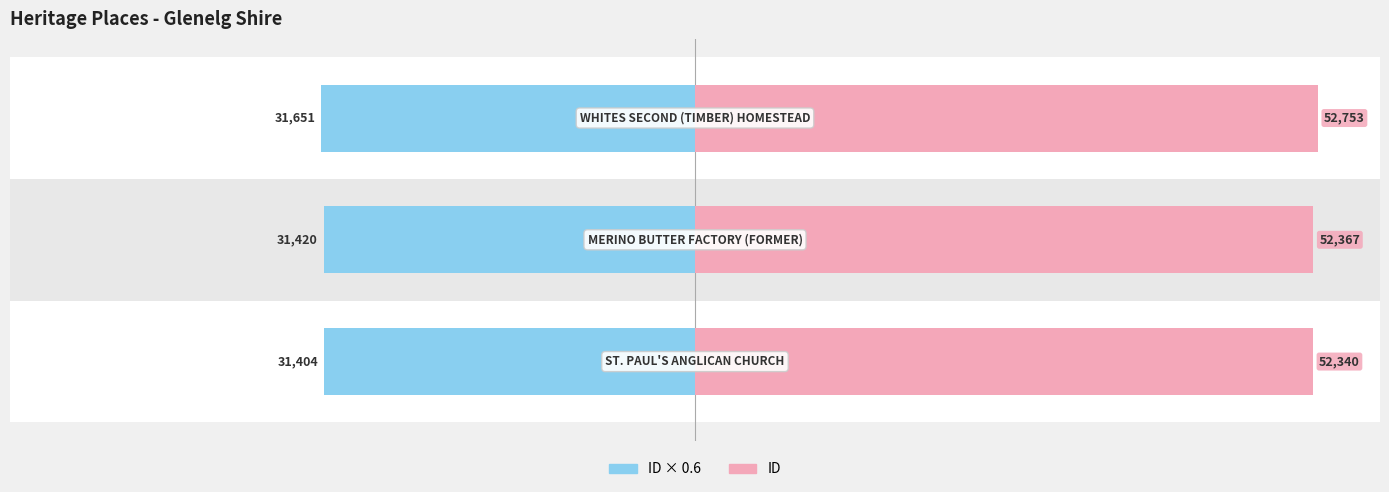

Rank the series by their maximum value, from lowest to highest.

Registry ID (scaled), ID